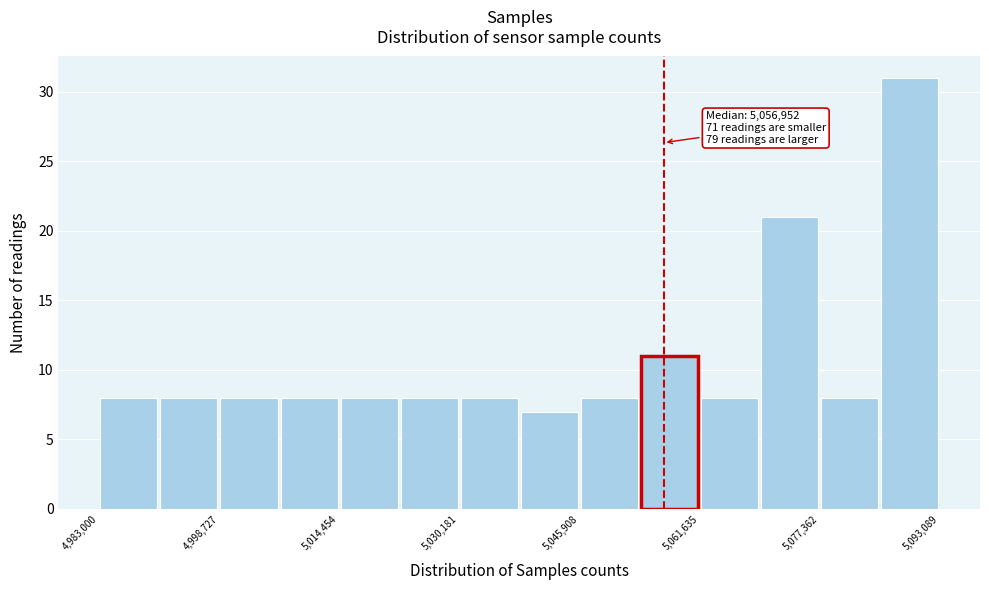

Read against the x-axis, roughly where is the centre of the tallest bar?

5090000